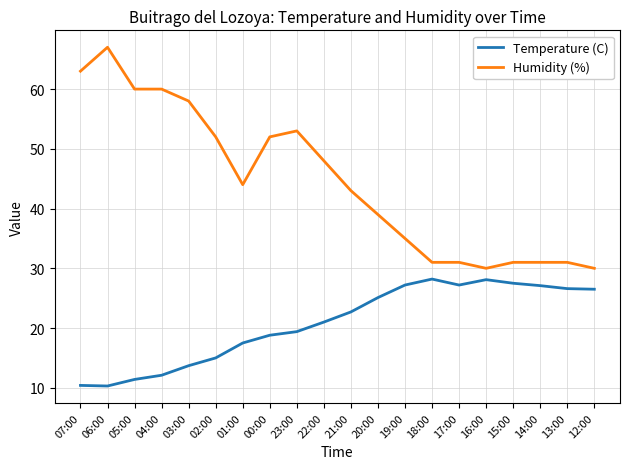

True or false: Temperature (C) and Humidity (%) cross at least once.

False